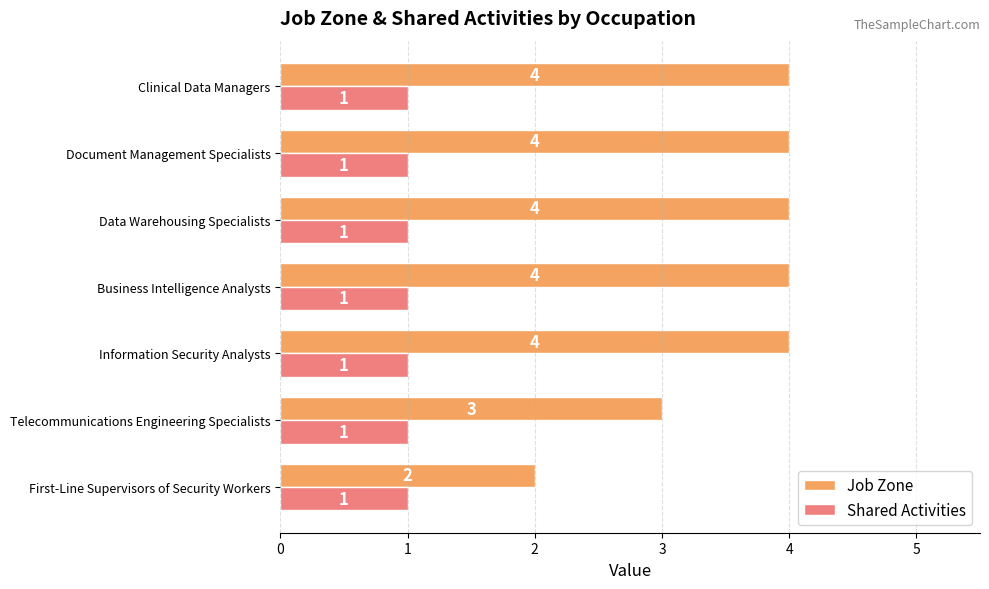

Is the value of Job Zone at Telecommunications Engineering Specialists greater than the value of Shared Activities at First-Line Supervisors of Security Workers?

Yes